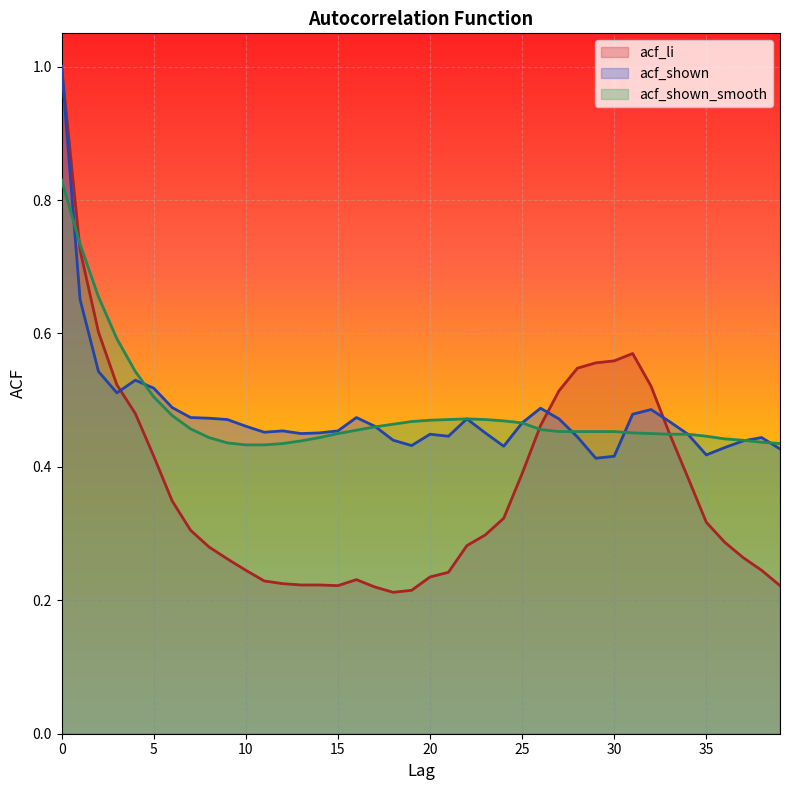

How many distinct data groups are displayed?

3